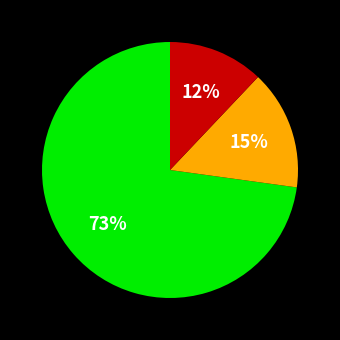

Does any single category account for the majority?

Yes